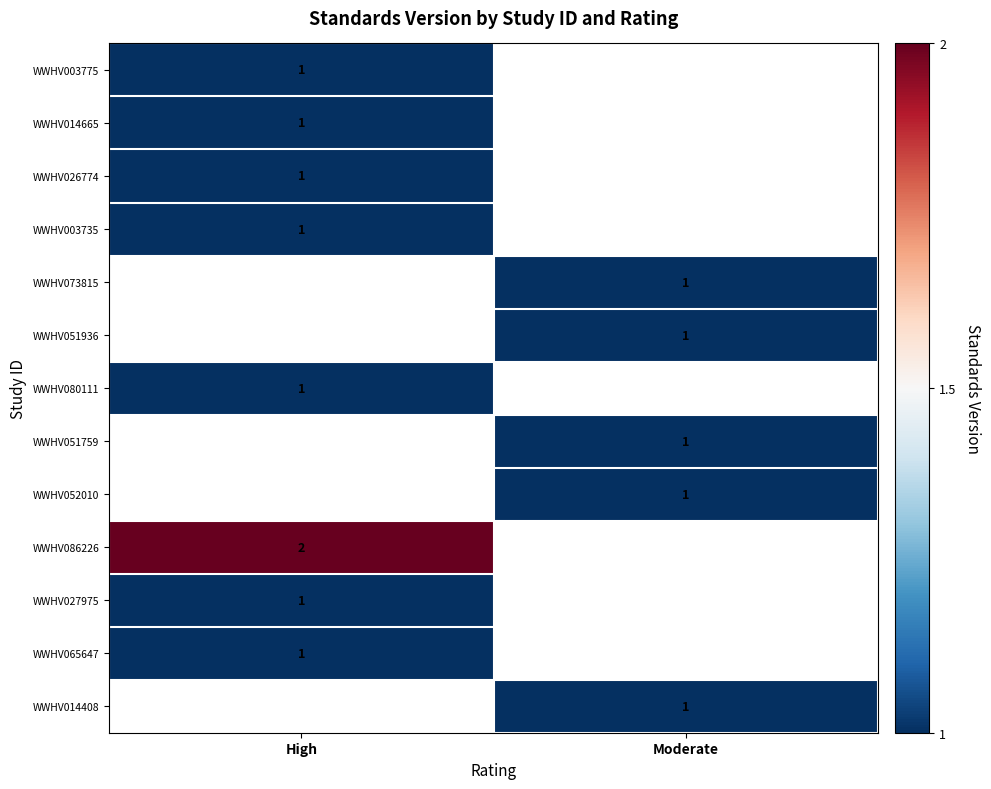

Is it true that WWHV014665 equals 0 at High?

False